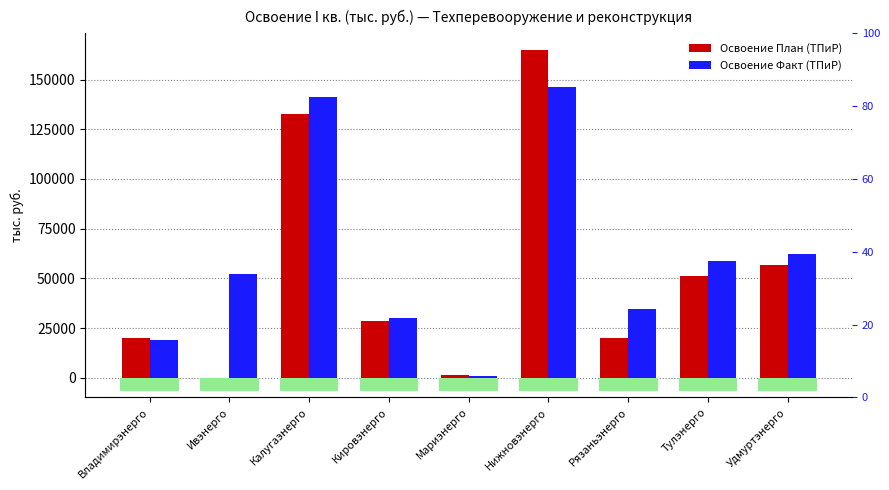

Reading left to right, transcribe all the data shown in this chart.

Освоение План (ТПиР): Владимирэнерго=19767.8	Ивэнерго=14.4	Калугаэнерго=132736.2	Кировэнерго=28426.0	Мариэнерго=1190.1	Нижновэнерго=164718.8	Рязаньэнерго=19774.0	Тулэнерго=51227.0	Удмуртэнерго=56485.0
Освоение Факт (ТПиР): Владимирэнерго=18756.0	Ивэнерго=52136.6	Калугаэнерго=141348.2	Кировэнерго=29889.0	Мариэнерго=948.0	Нижновэнерго=146412.0	Рязаньэнерго=34785.0	Тулэнерго=58803.0	Удмуртэнерго=62370.0